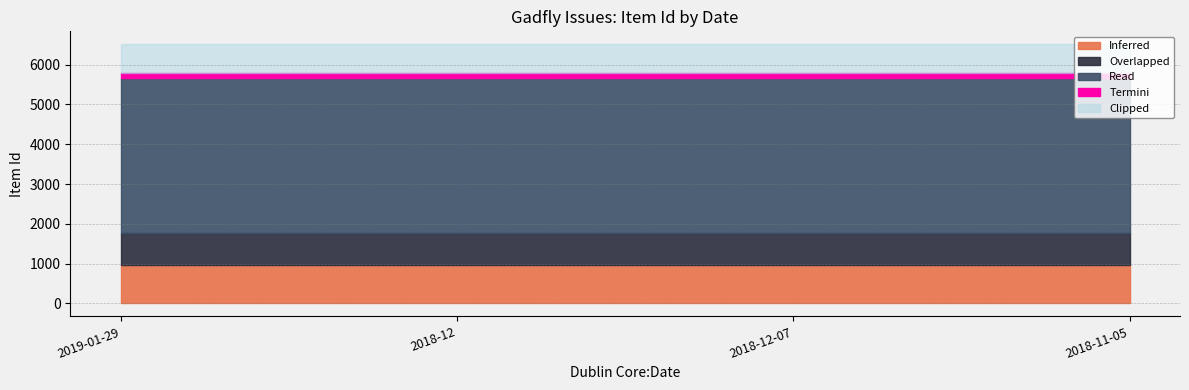

Does the chart have visible grid lines?

Yes